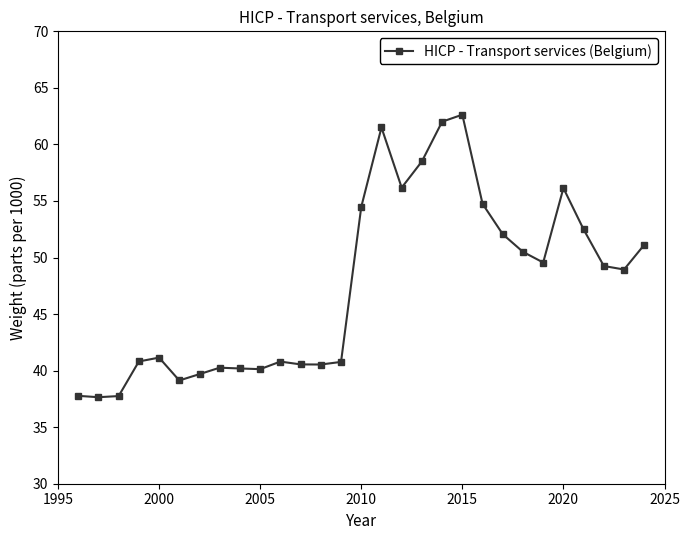

True or false: the data has more than 1 interior local peaks.

True